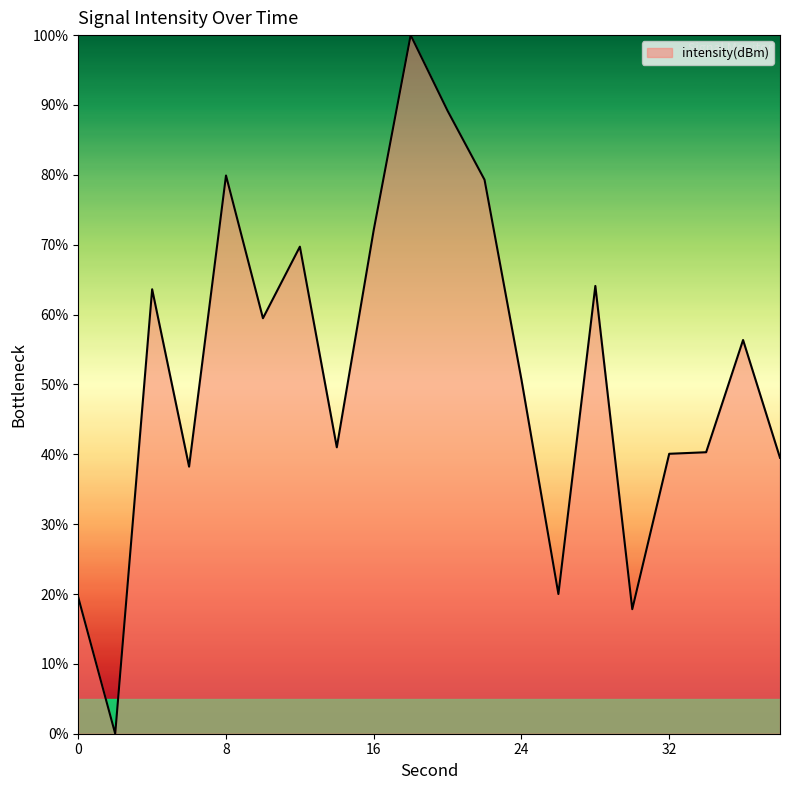

What is the maximum value shown in the chart?

100.0